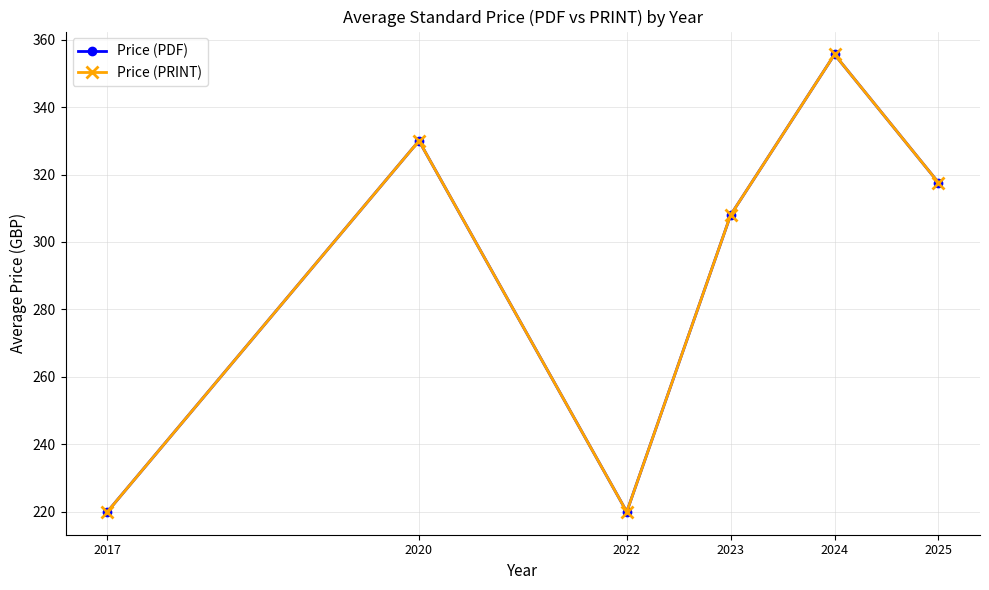

Is the value of Price (PDF) at 2017 greater than the value of Price (PRINT) at 2022?

No